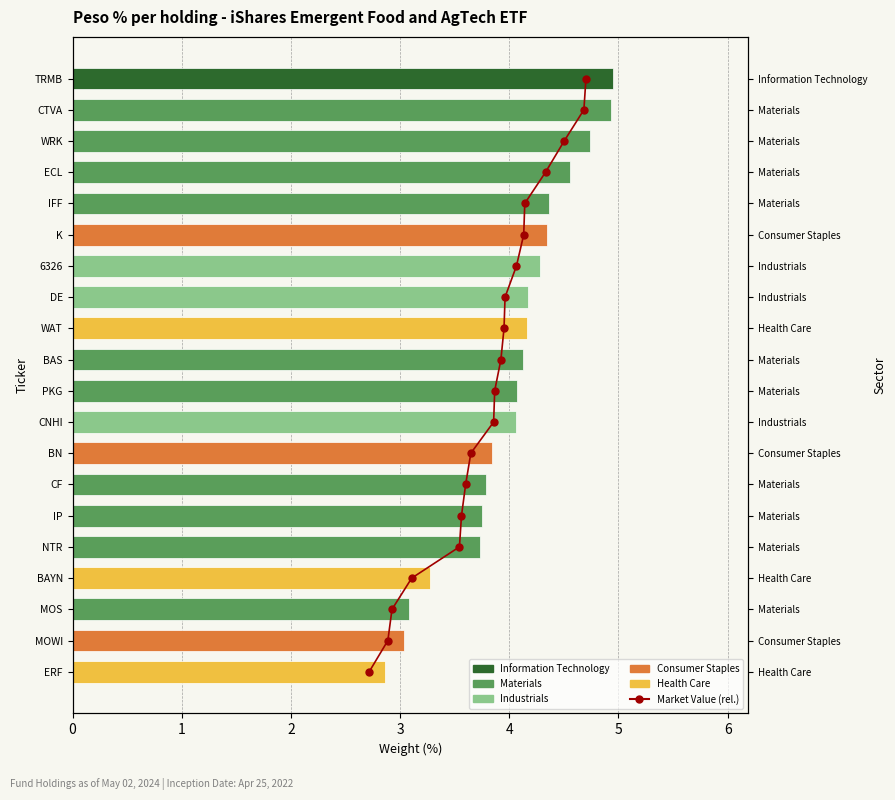

Is it true that the value at 17 is 5?

False